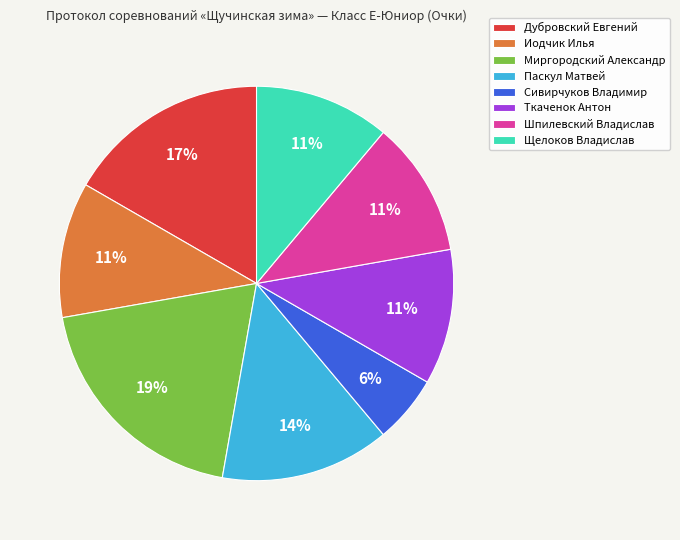

To the nearest percent, what is the difference between the Ткаченок Антон and Дубровский Евгений slice percentages?

6%